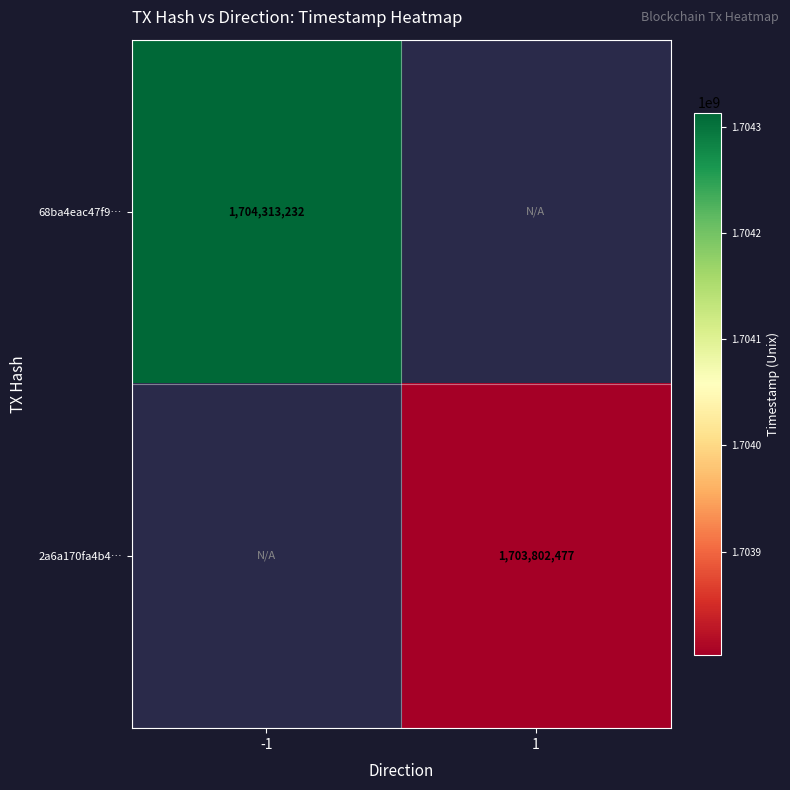

Is it true that 2a6a170fa4b4… equals 1703802477 at 1?

True